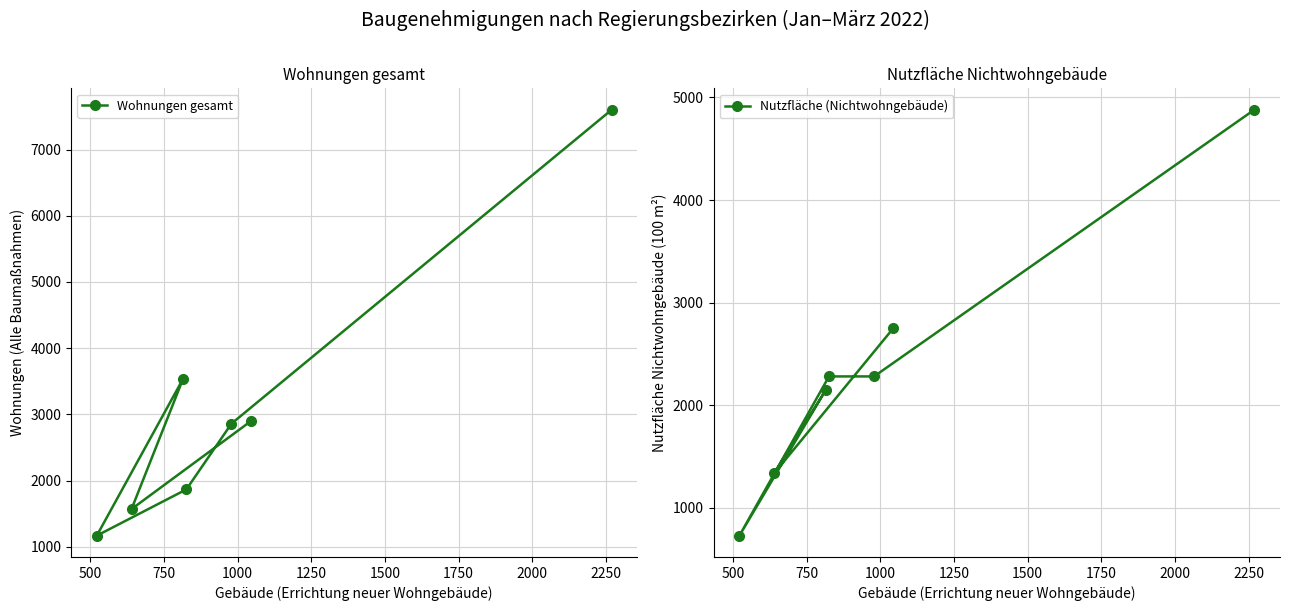

Rank the series by their average value, from lowest to highest.

Nutzfläche (Nichtwohngebäude), Wohnungen gesamt